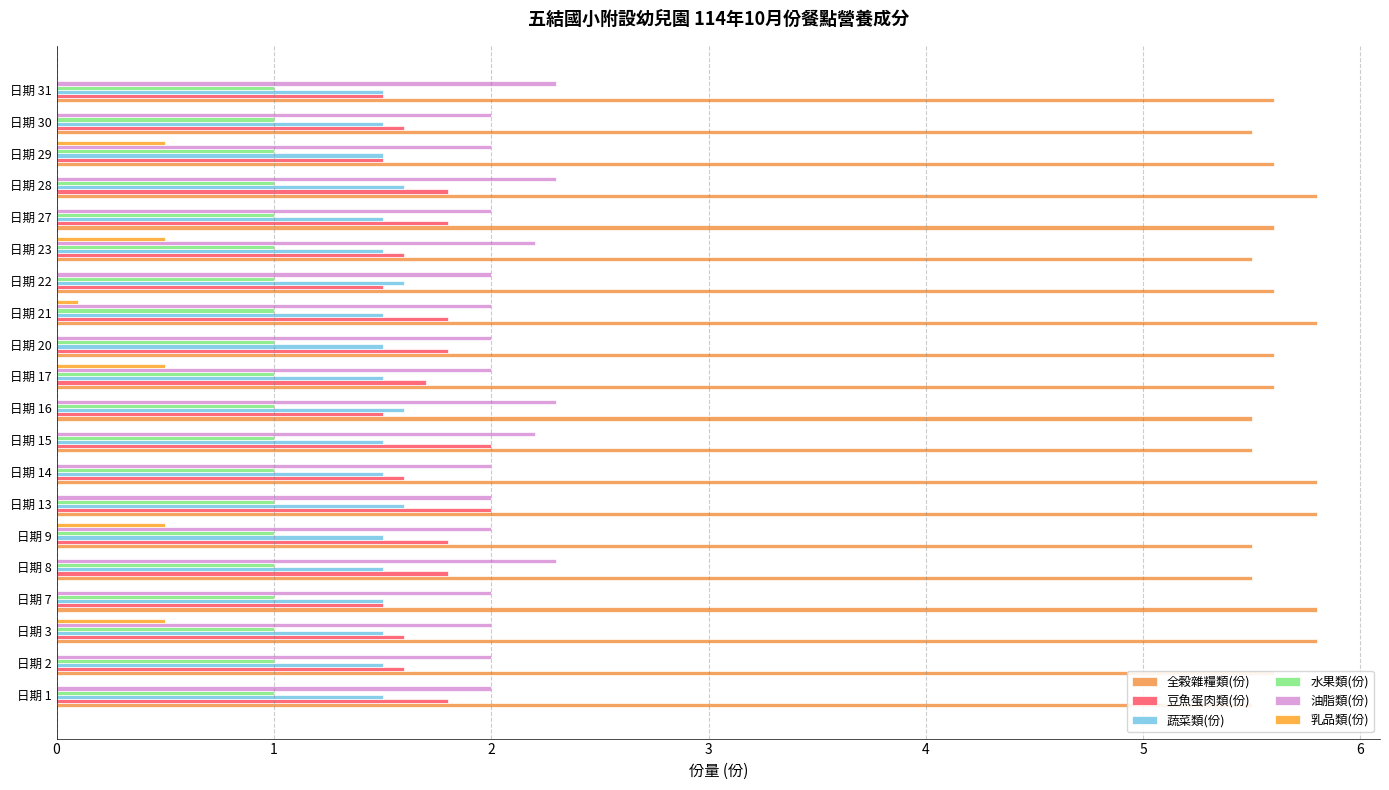

How many series are shown in this chart?

6